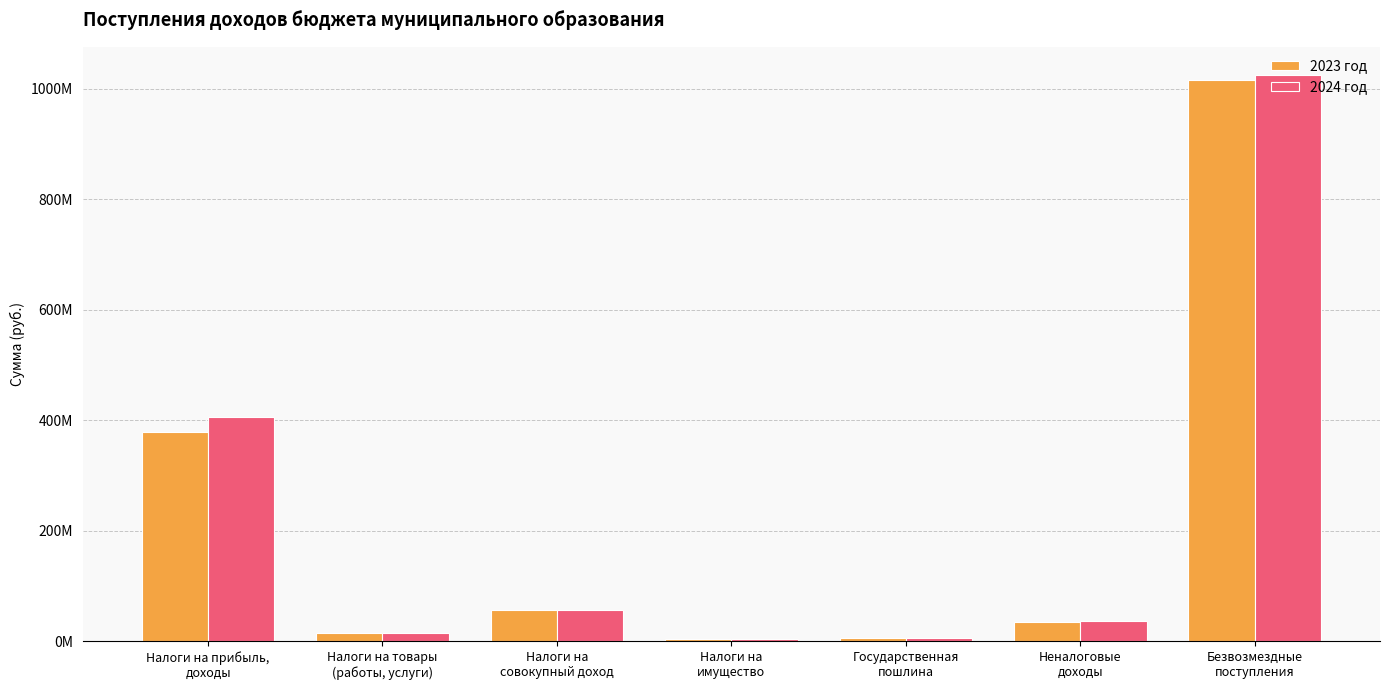

Where is 2023 год nearest to the value 510089671?

Налоги на прибыль,
доходы